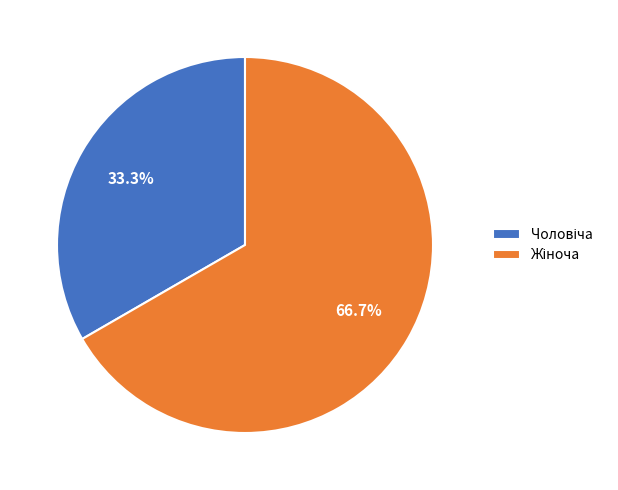

Is there a majority slice in this chart?

Yes